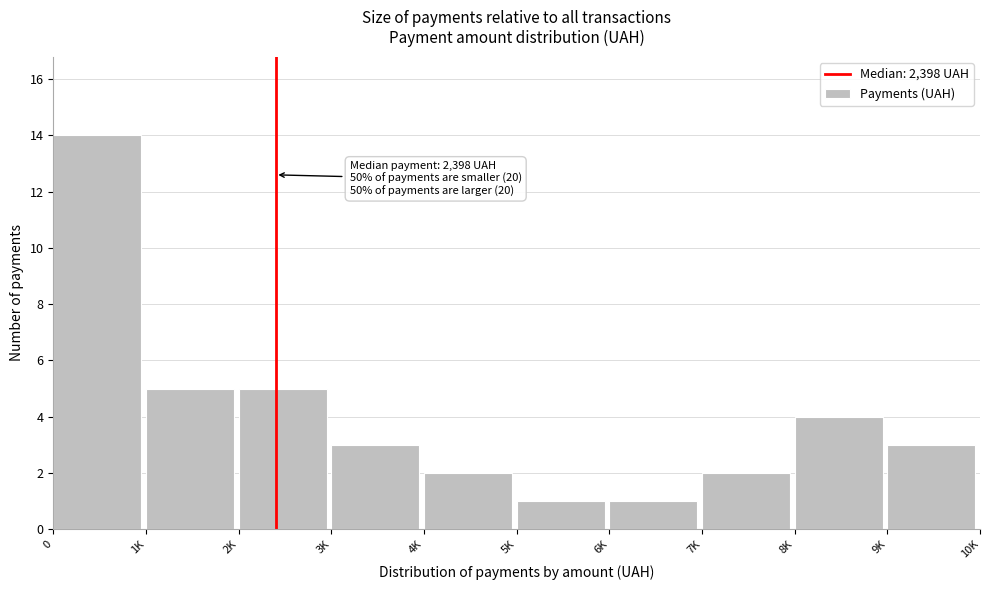

Reading left to right, extract all data points from this chart.

14	5	5	3	2	1	1	2	4	3